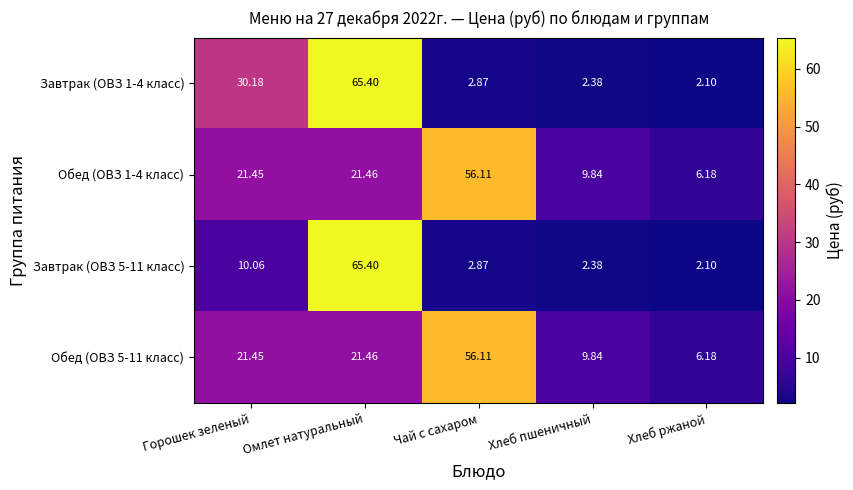

At which label does Обед (ОВЗ 5-11 класс) first exceed 21?

Горошек зеленый